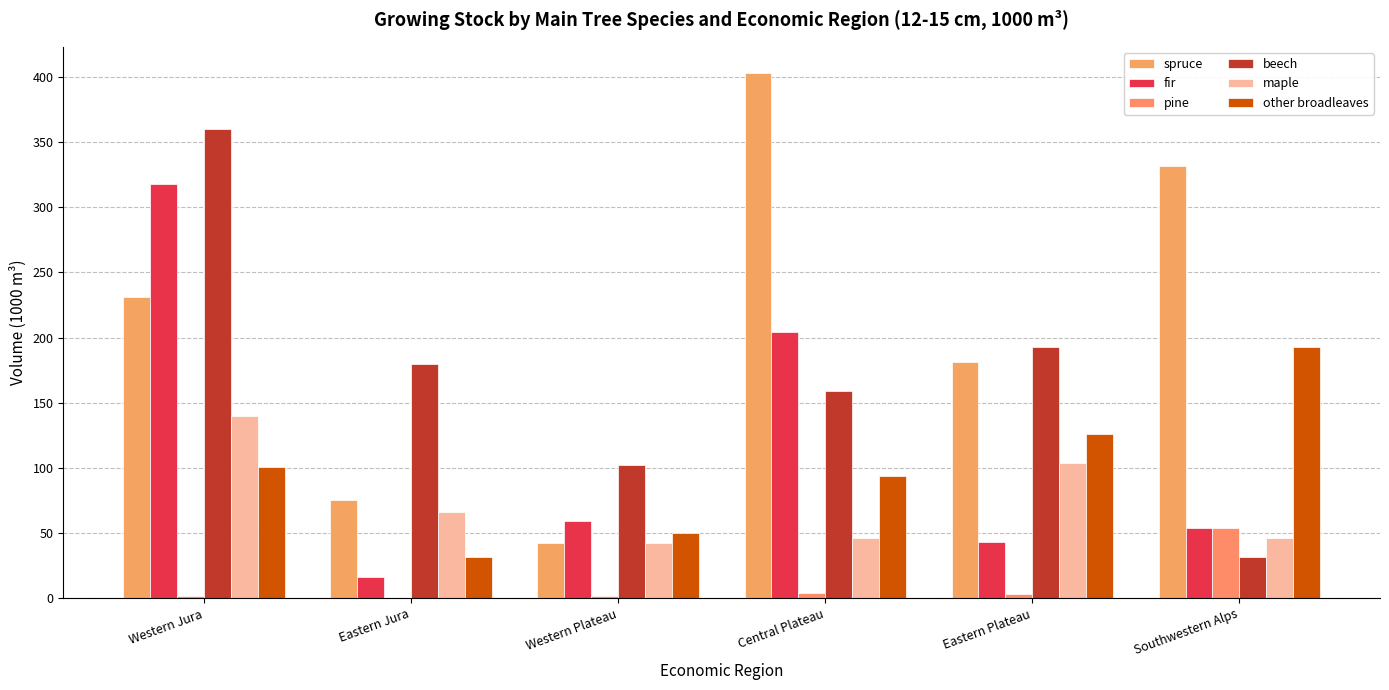

Does the chart contain stacked bars?

No